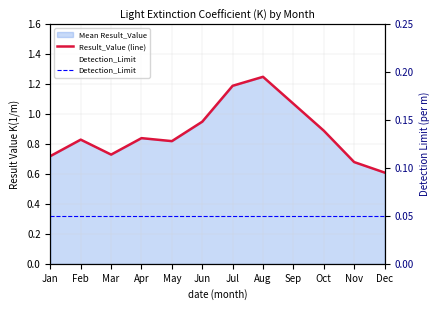

At how many categories does at least one series exceed 0?

12